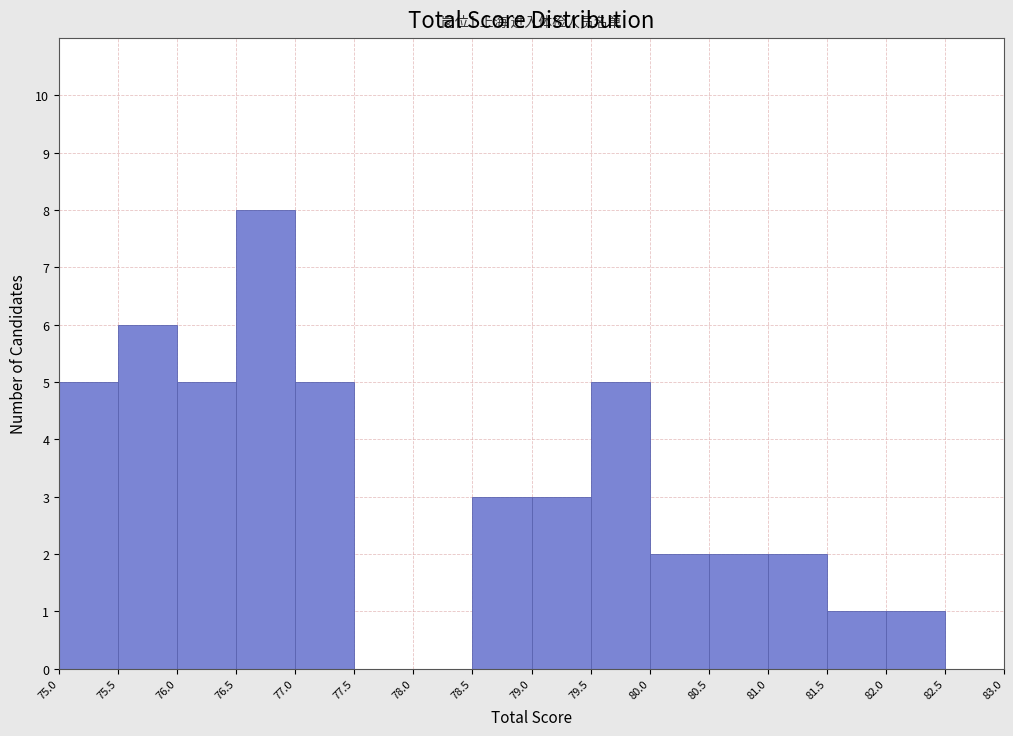

Over which range of the x-axis is the bar tallest?

76.5 to 77.0